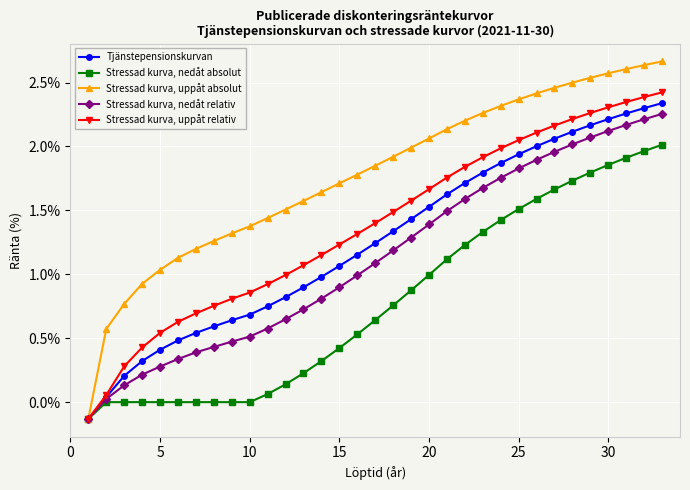

Which series has the largest total across all categories?

Stressad kurva, uppåt absolut